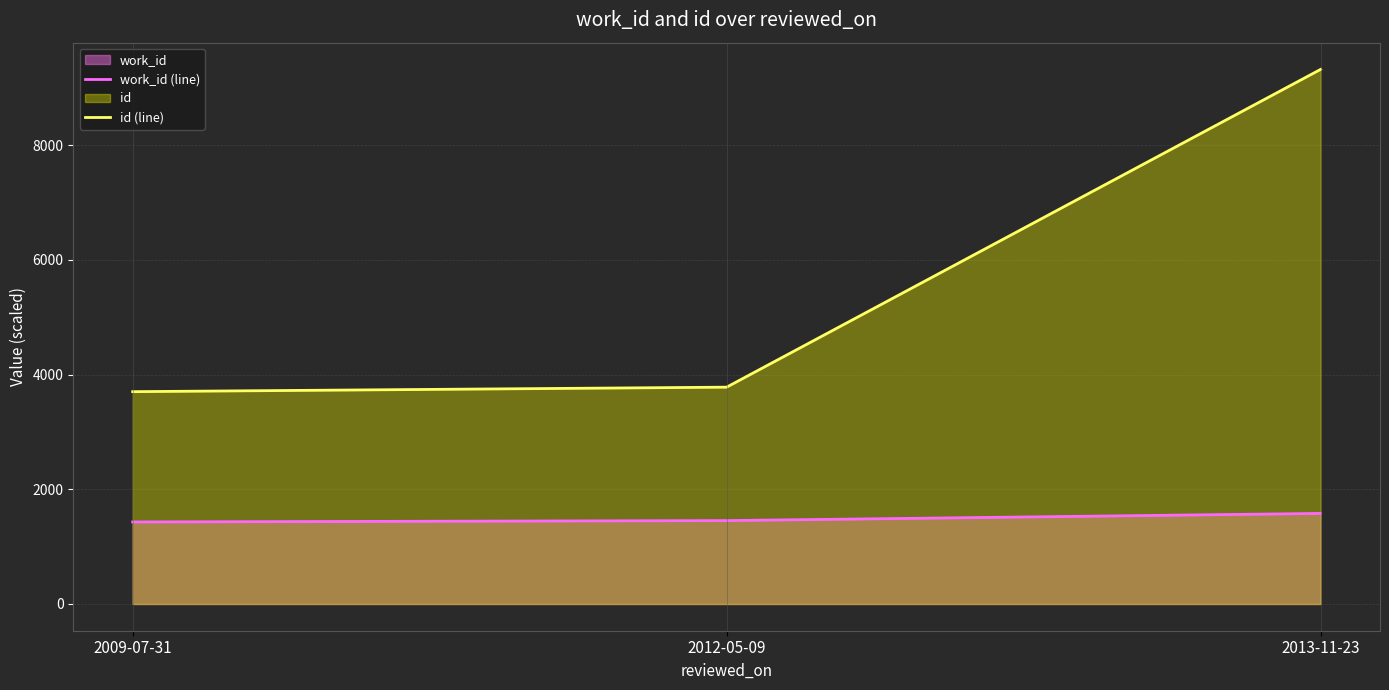

At how many categories does at least one series exceed 2318?

3